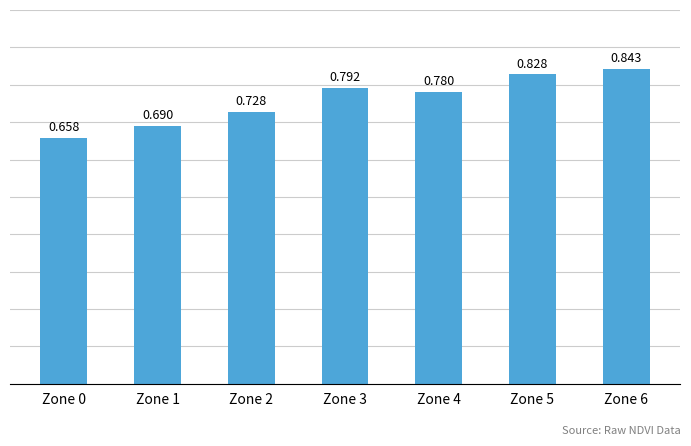

Rank the categories by value from highest to lowest.

Zone 6, Zone 5, Zone 3, Zone 4, Zone 2, Zone 1, Zone 0